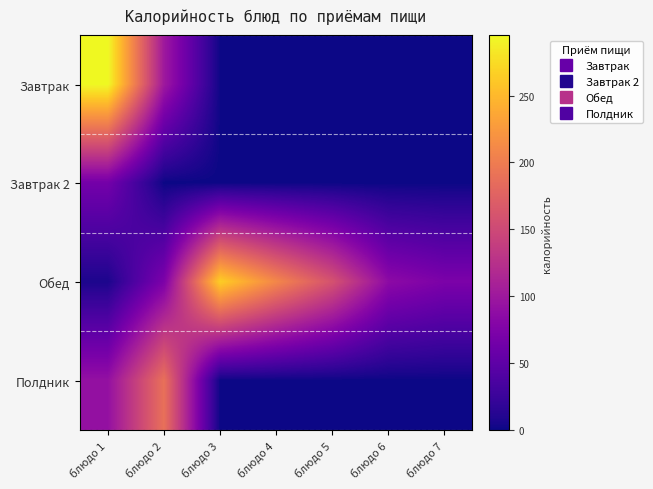

Reading left to right, transcribe all the data shown in this chart.

Завтрак: блюдо 1=295.0	блюдо 2=100.6	блюдо 3=0.8	блюдо 4=0.0	блюдо 5=0.0	блюдо 6=0.0	блюдо 7=0.0
Завтрак 2: блюдо 1=66.3	блюдо 2=0.0	блюдо 3=0.0	блюдо 4=0.0	блюдо 5=0.0	блюдо 6=0.0	блюдо 7=0.0
Обед: блюдо 1=7.0	блюдо 2=73.2	блюдо 3=266.0	блюдо 4=209.7	блюдо 5=159.0	блюдо 6=85.7	блюдо 7=72.4
Полдник: блюдо 1=92.0	блюдо 2=189.2	блюдо 3=0.0	блюдо 4=0.0	блюдо 5=0.0	блюдо 6=0.0	блюдо 7=0.0